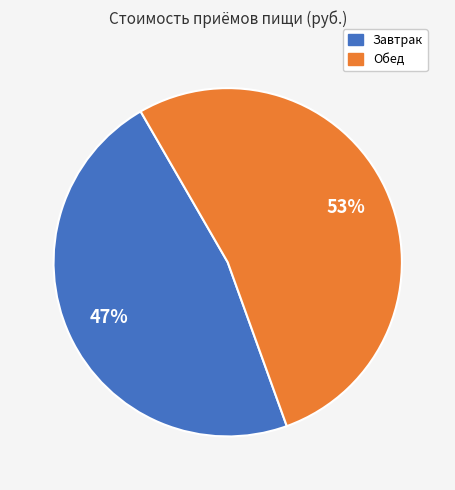

How many slices are in this pie chart?

2